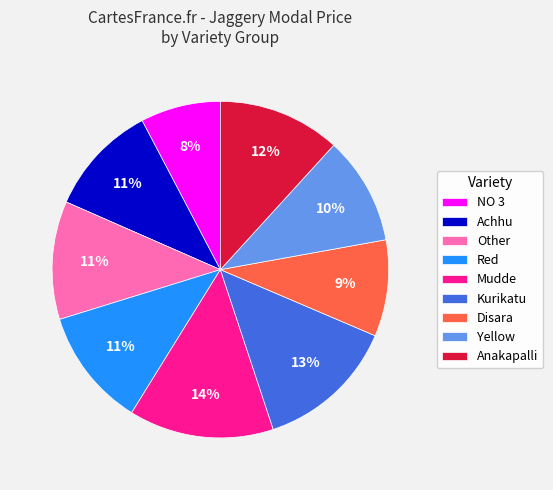

Is the sum of Kurikatu and Yellow greater than half?

No